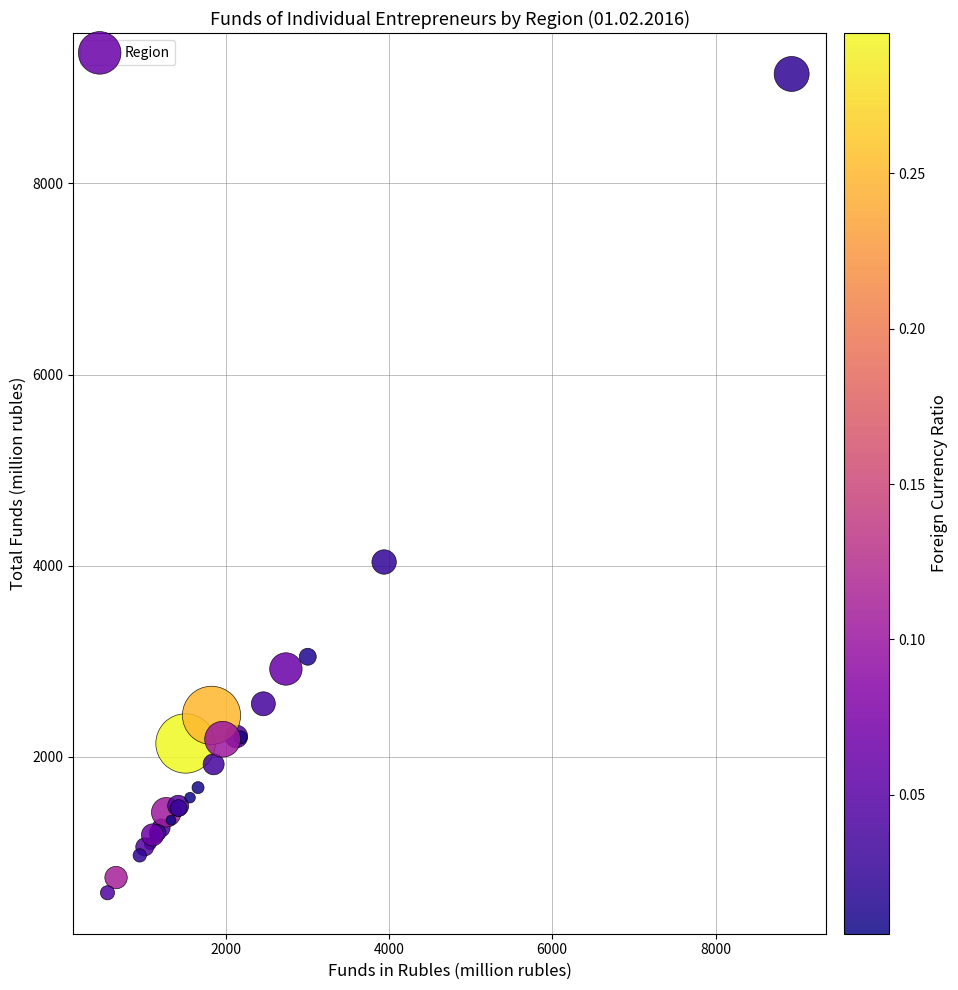

What Y value in the scatter plot is closest to 4861?

4039